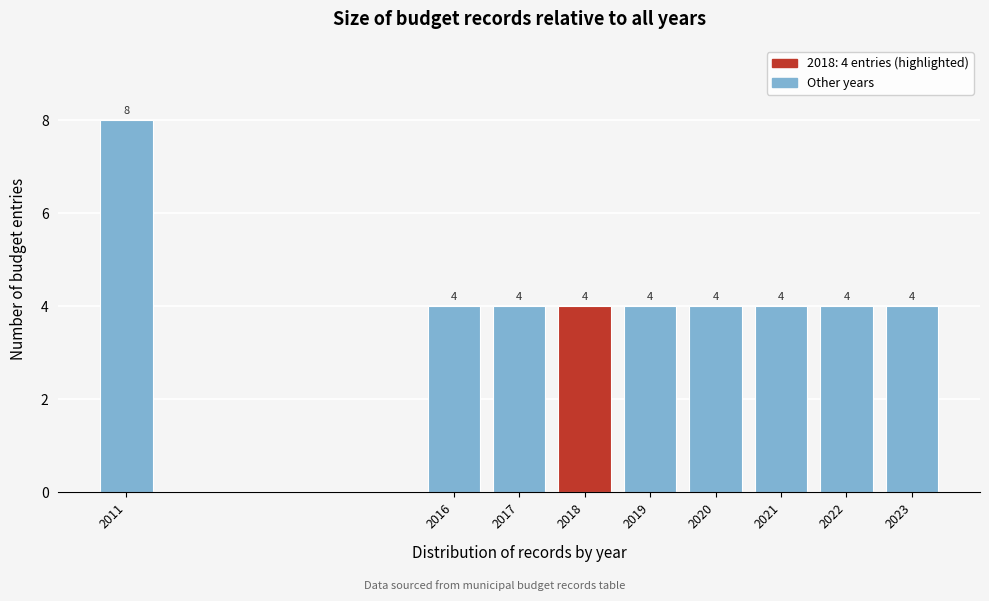

Reading left to right, transcribe all the data shown in this chart.

2011=8	2016=4	2017=4	2018=4	2019=4	2020=4	2021=4	2022=4	2023=4